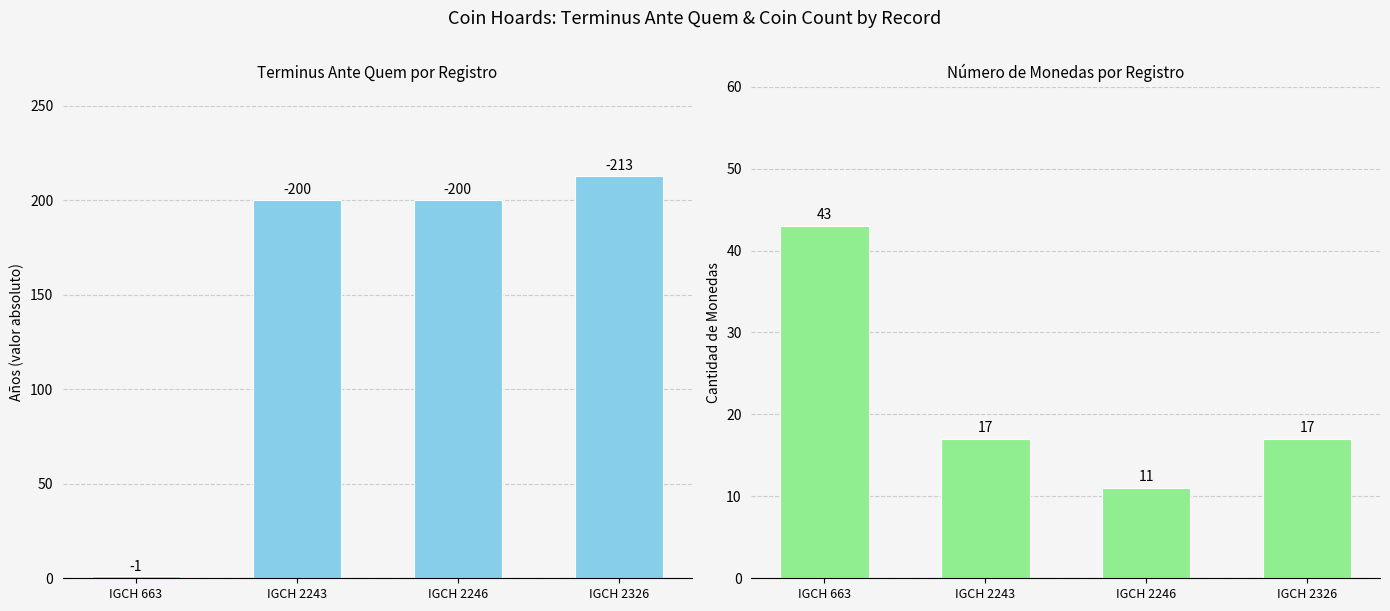

Is the value of Coin Count at IGCH 663 greater than the value of Terminus Ante Quem (abs) at IGCH 663?

Yes